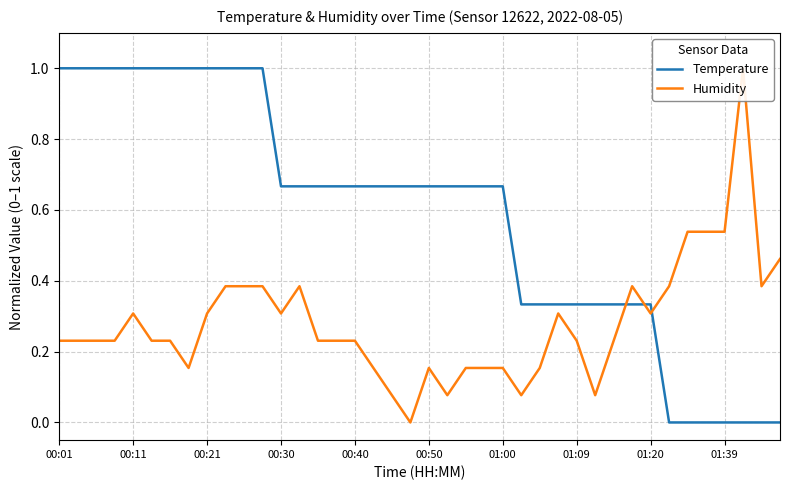

Which series has the widest spread of values?

Humidity